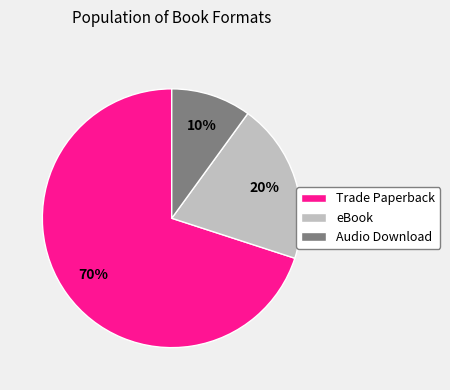

To the nearest percent, what is the combined percentage of eBook and Trade Paperback?

90%